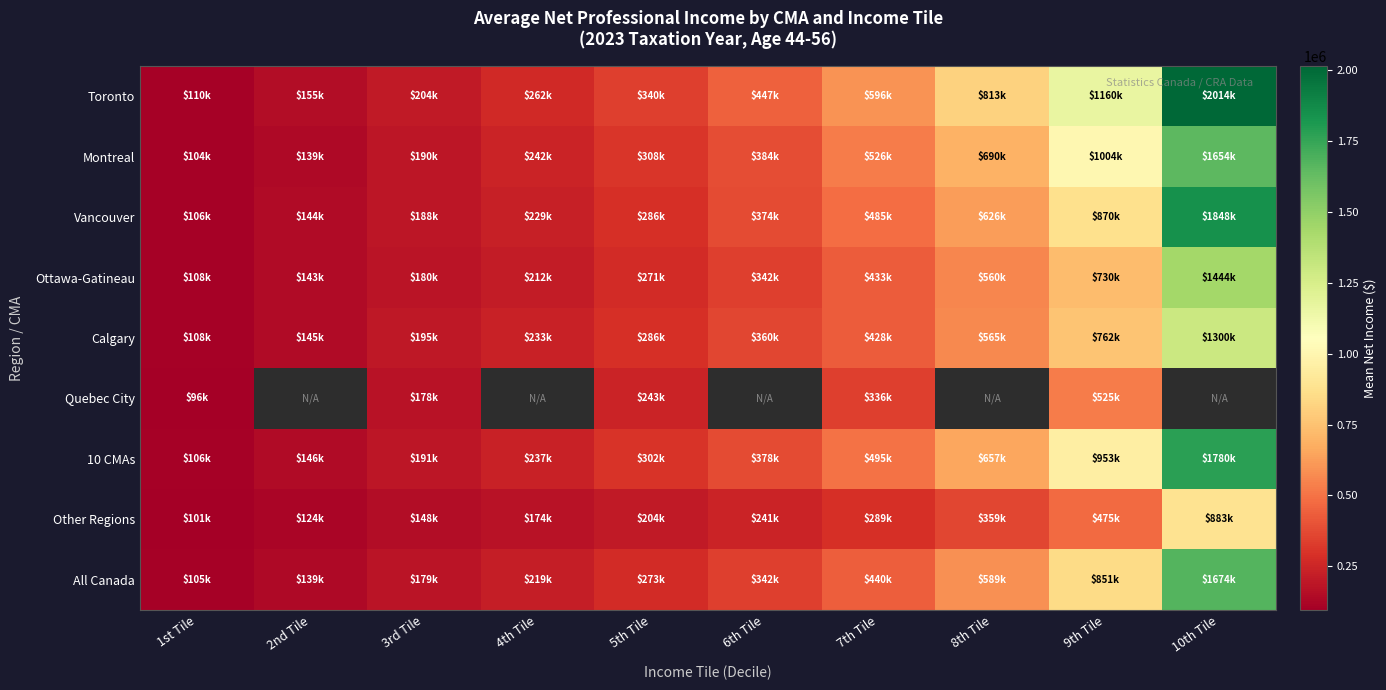

What is the difference between the maximum and second lowest values in the Montreal series?

1514370.0